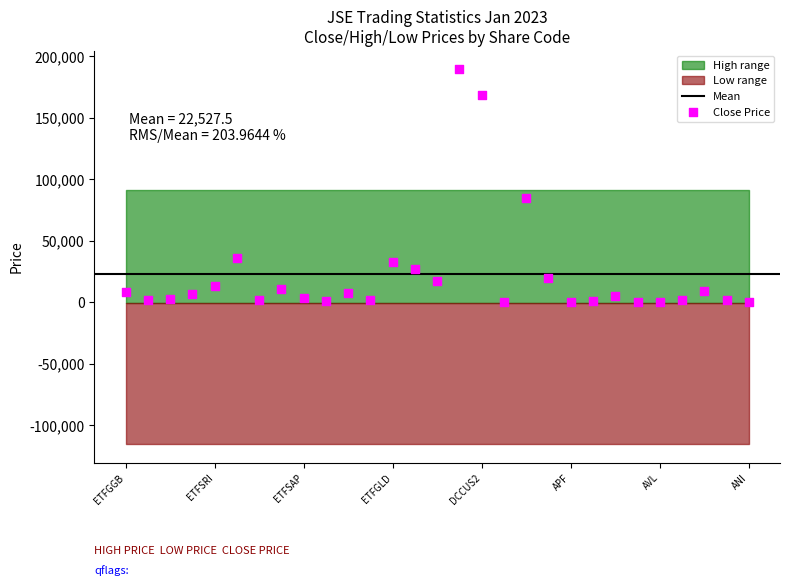

What Y value in the scatter plot is closest to 94663?

85050